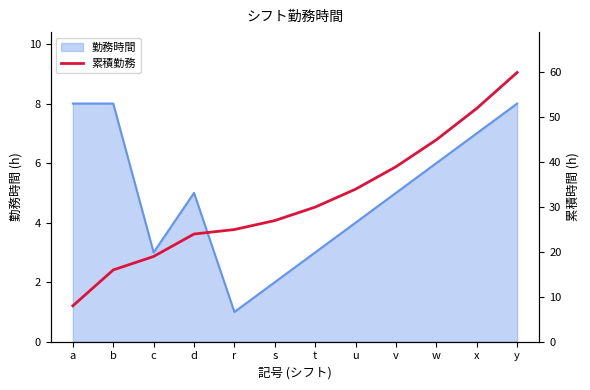

The value of 勤務時間 at u is 4. True or false?

True